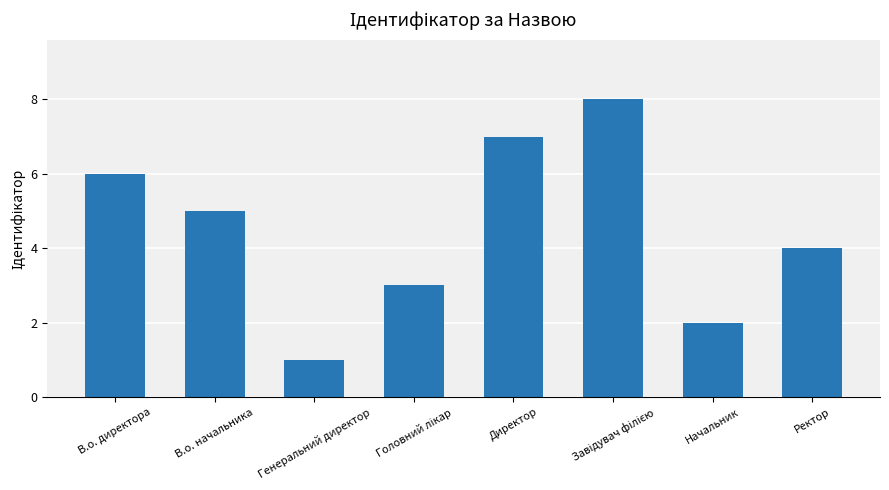

The value at Генеральний директор is 1. True or false?

True